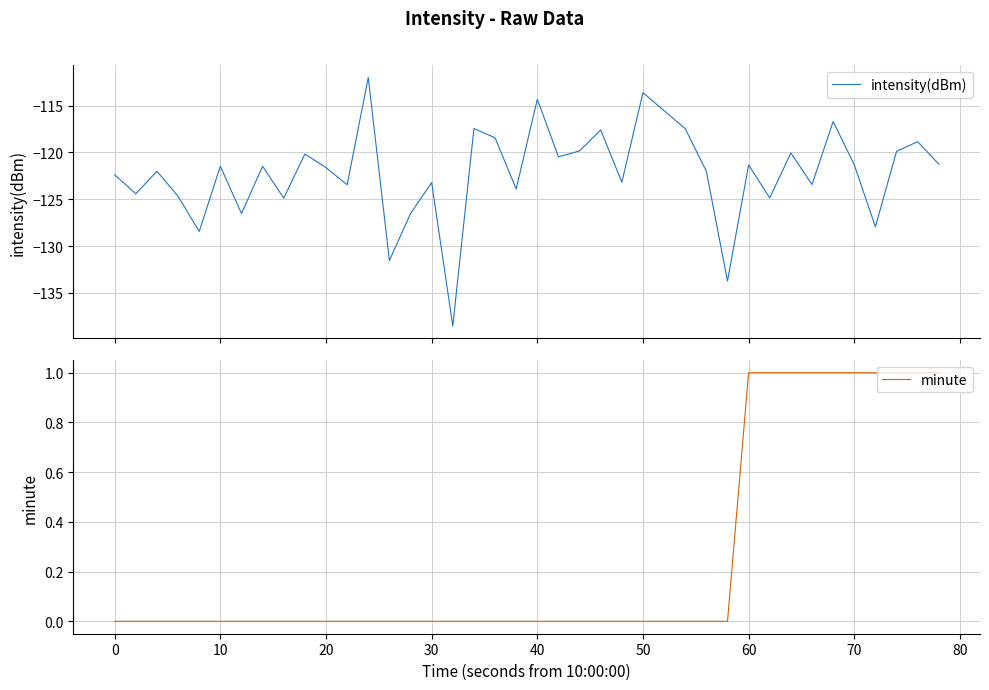

What is the lowest value of the intensity(dBm) series?

-138.5